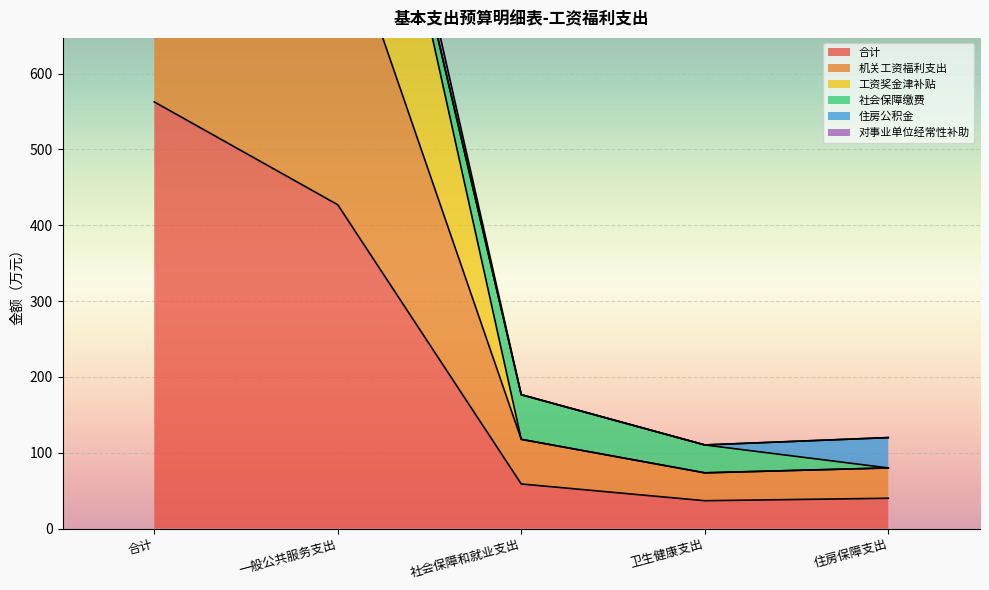

Which series has the largest total across all categories?

机关工资福利支出